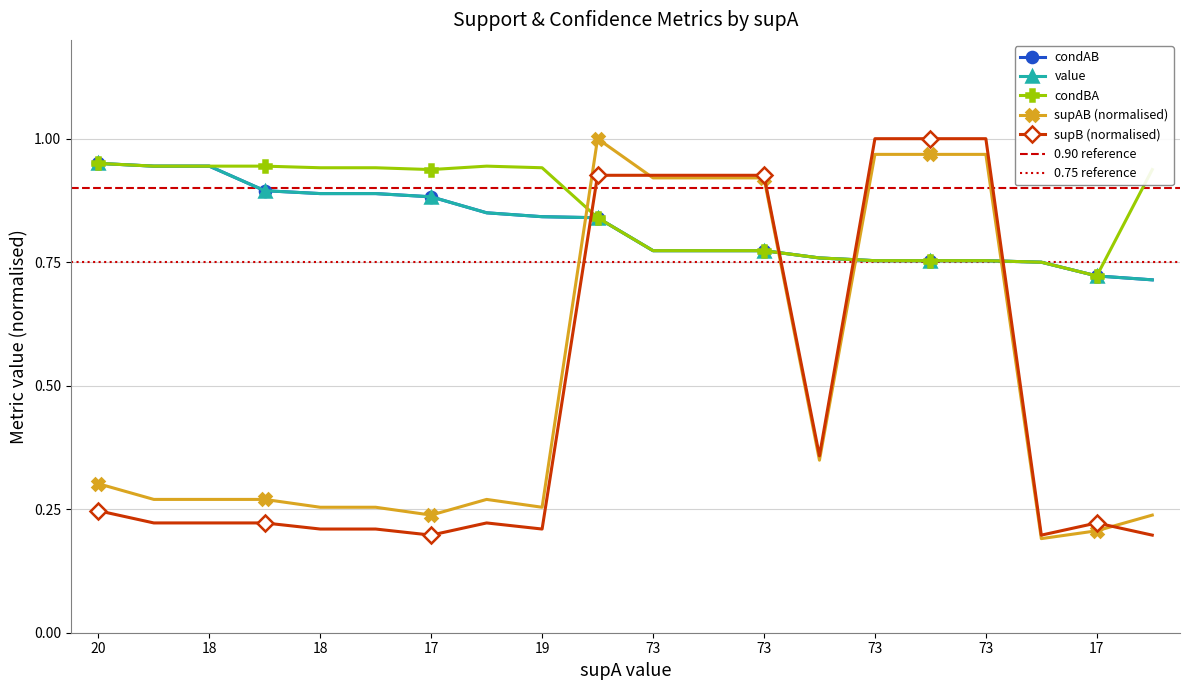

How many interior local peaks does the condBA series have?

1